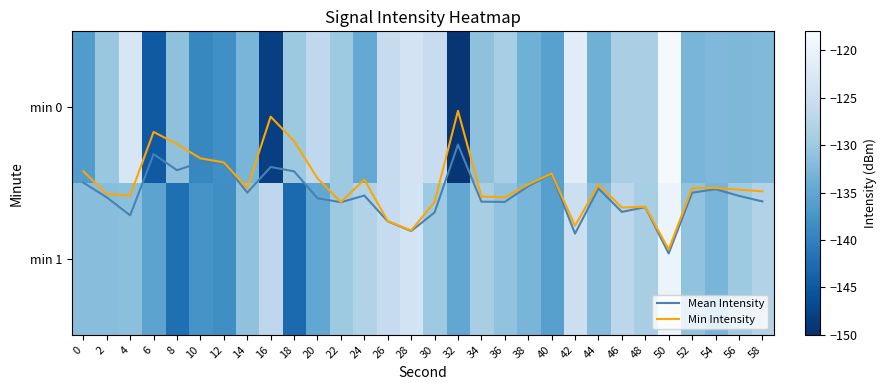

How many values in the min 0 series are below -131?

17